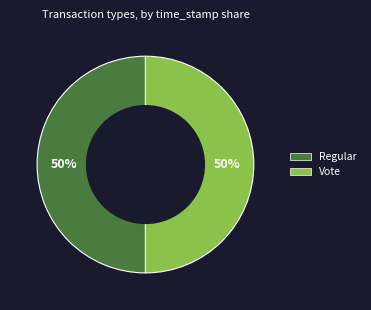

True or false: Vote accounts for 50% of the total.

True